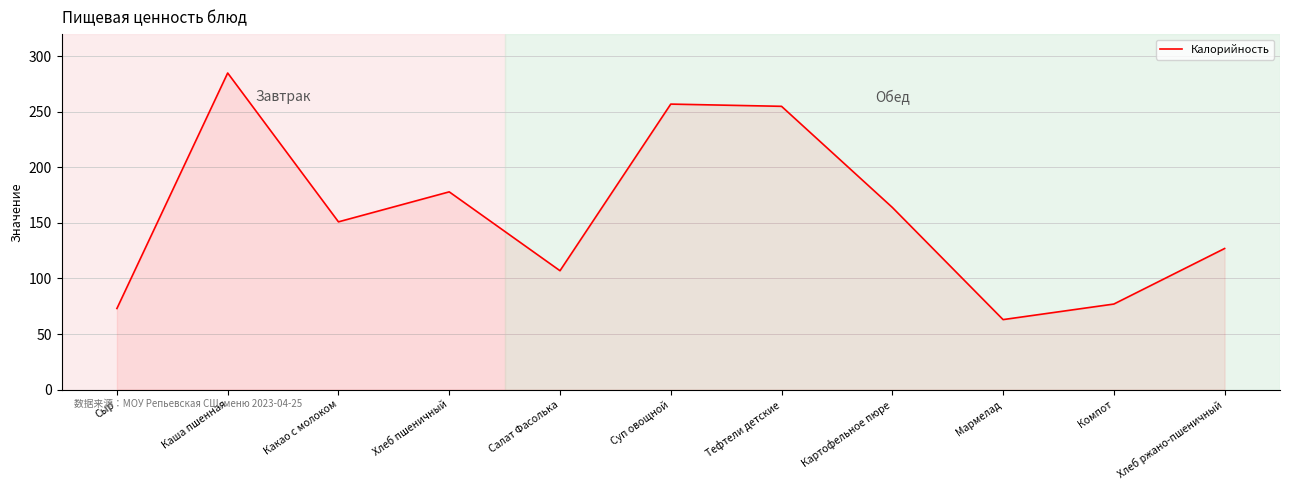

The value at Картофельное пюре is 164. True or false?

True